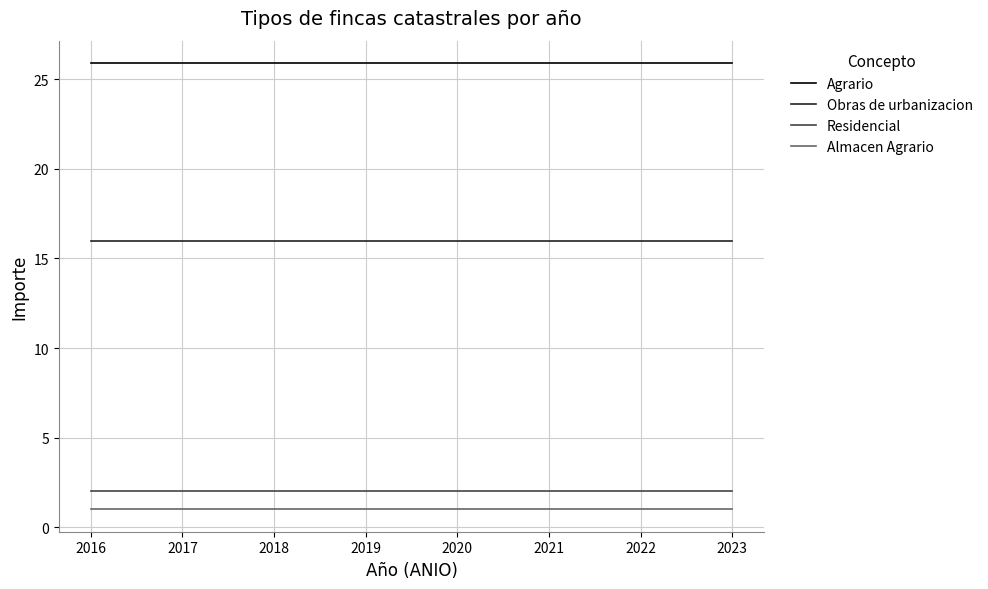

What is the sum of the Residencial values at 2018 and 2016?

4.0